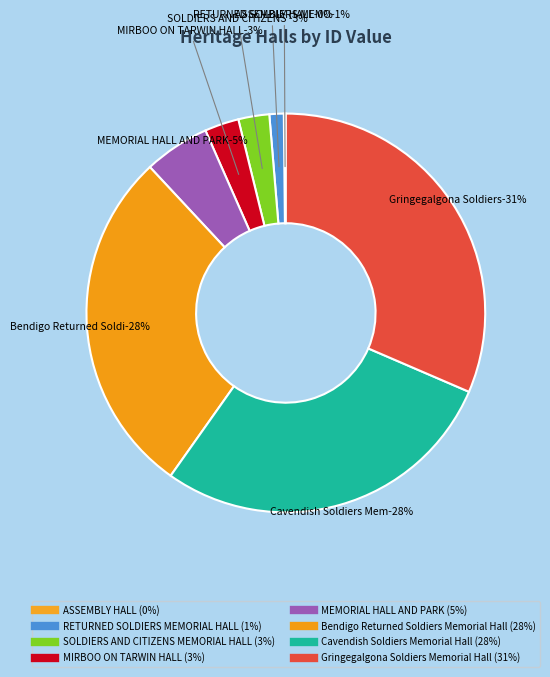

To the nearest percent, what is the difference between the MEMORIAL HALL AND PARK and ASSEMBLY HALL slice percentages?

5%